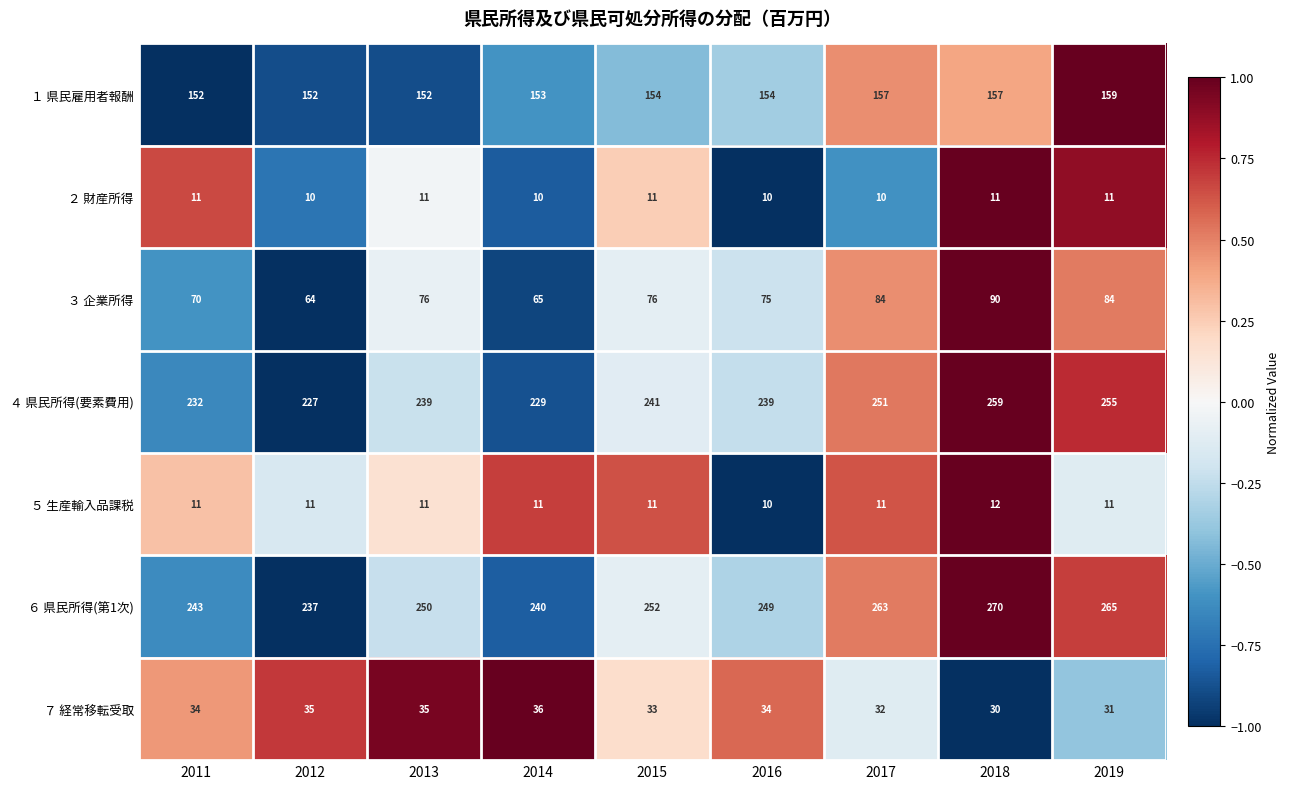

At which category is the sum across all series the highest?

2018